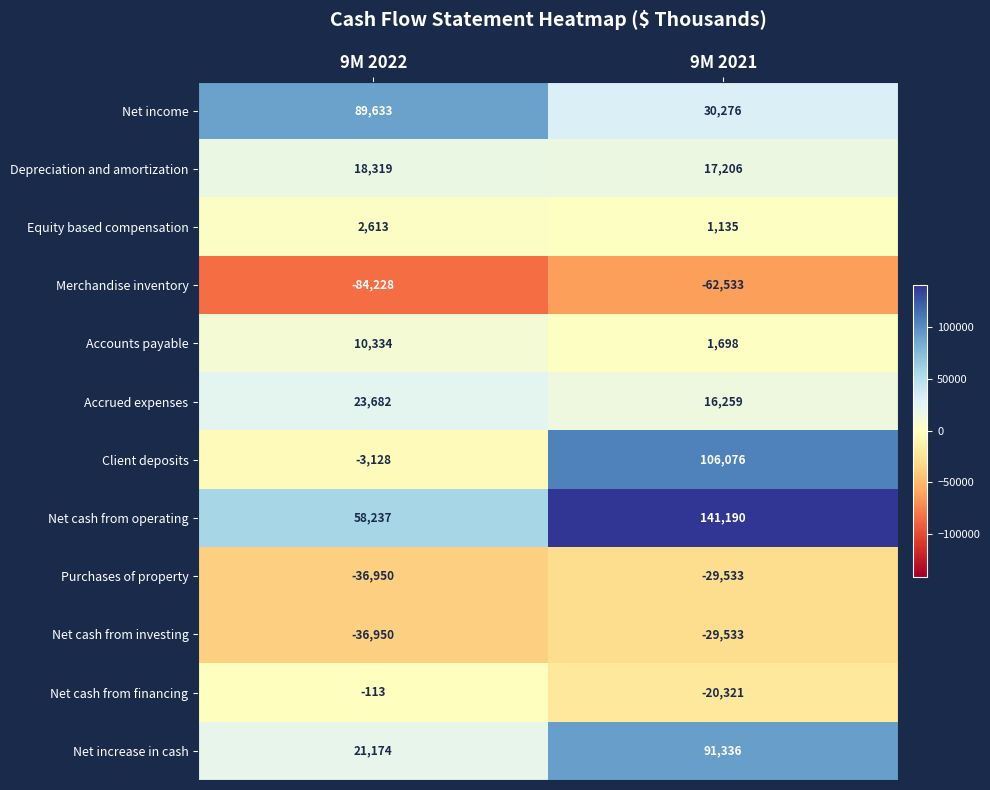

Is the value of Client deposits at 9M 2022 greater than the value of Net income at 9M 2021?

No